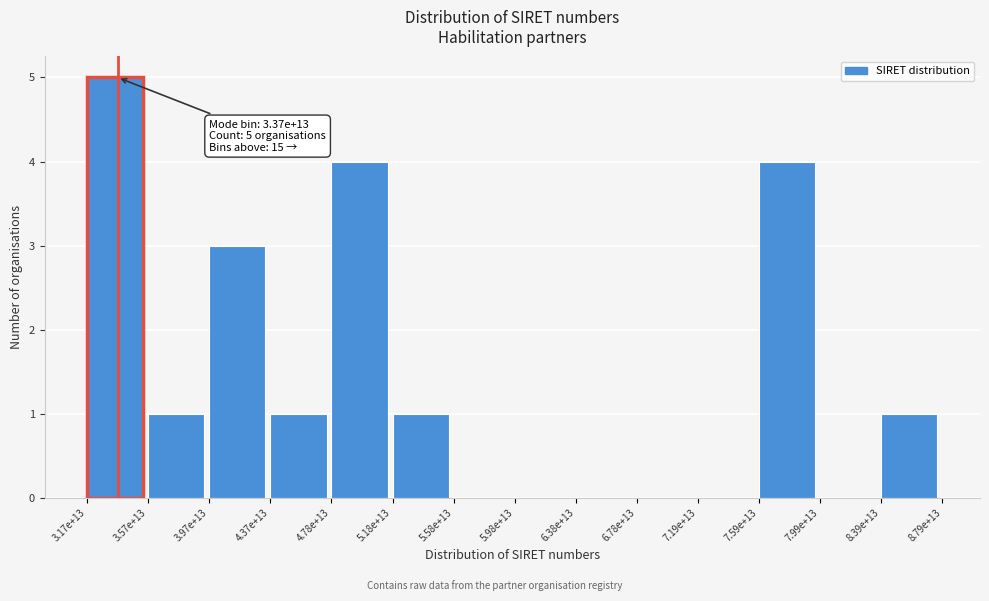

Reading left to right, list all the values displayed in this chart.

3.17e+13=5	3.57e+13=1	3.97e+13=3	4.37e+13=1	4.78e+13=4	5.18e+13=1	5.58e+13=0	5.98e+13=0	6.38e+13=0	6.78e+13=0	7.19e+13=0	7.59e+13=4	7.99e+13=0	8.39e+13=1